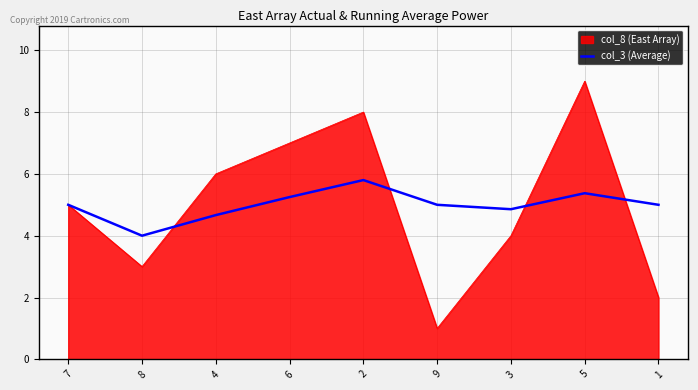

The col_8 (East Array) series shows 3.0 at 8. True or false?

True